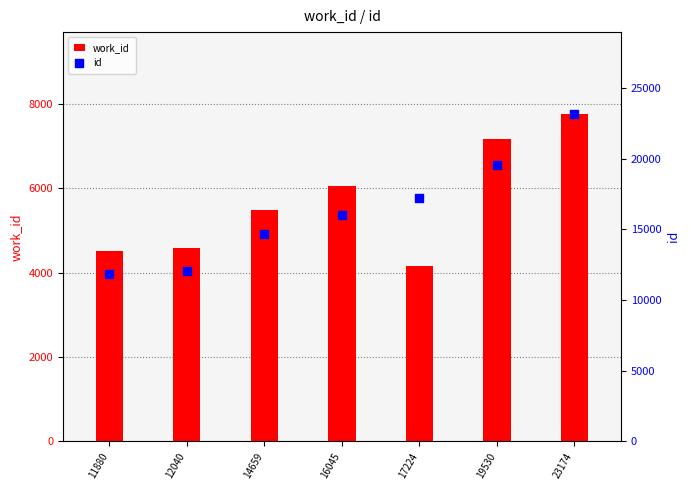

Which series reaches the minimum Y coordinate?

work_id